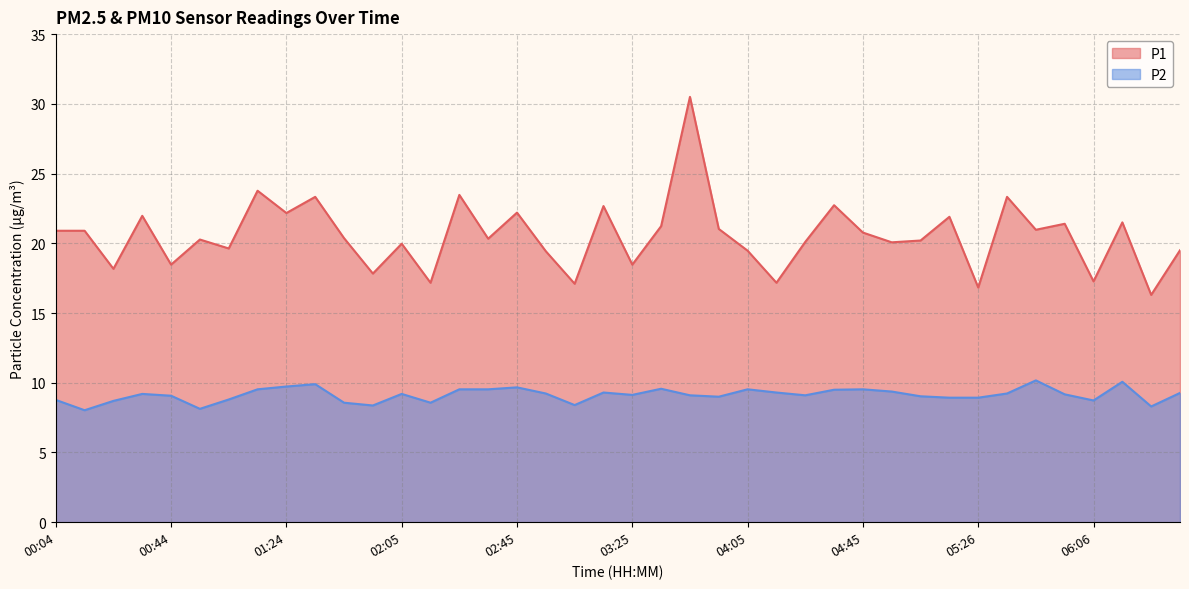

Reading right to left, what are all the values shown in this chart?

P1: 06:36=19.5	06:26=16.3	06:16=21.5	06:06=17.3	05:56=21.4	05:46=21.0	05:36=23.3	05:26=16.8	05:16=21.9	05:05=20.2	04:55=20.1	04:45=20.8	04:35=22.7	04:25=20.1	04:15=17.2	04:05=19.5	03:55=21.0	03:45=30.5	03:35=21.2	03:25=18.5	03:15=22.7	03:05=17.1	02:55=19.4	02:45=22.2	02:35=20.3	02:25=23.5	02:15=17.2	02:05=20.0	01:54=17.8	01:44=20.4	01:34=23.3	01:24=22.2	01:14=23.8	01:04=19.6	00:54=20.3	00:44=18.5	00:34=22.0	00:24=18.2	00:14=20.9	00:04=20.9
P2: 06:36=9.3	06:26=8.3	06:16=10.1	06:06=8.7	05:56=9.2	05:46=10.2	05:36=9.2	05:26=8.9	05:16=8.9	05:05=9.0	04:55=9.4	04:45=9.5	04:35=9.5	04:25=9.1	04:15=9.3	04:05=9.5	03:55=9.0	03:45=9.1	03:35=9.6	03:25=9.1	03:15=9.3	03:05=8.4	02:55=9.2	02:45=9.7	02:35=9.5	02:25=9.5	02:15=8.6	02:05=9.2	01:54=8.4	01:44=8.6	01:34=9.9	01:24=9.7	01:14=9.5	01:04=8.8	00:54=8.1	00:44=9.1	00:34=9.2	00:24=8.7	00:14=8.0	00:04=8.8